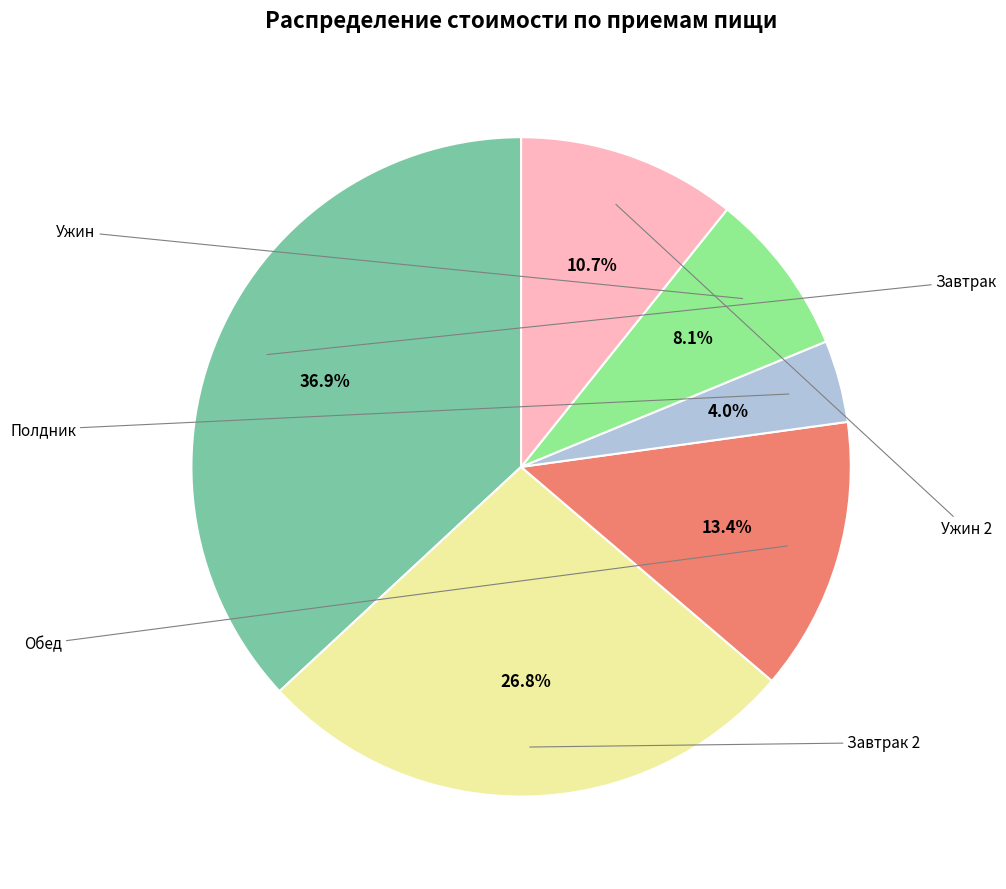

Is there any slice that represents more than half of the pie?

No